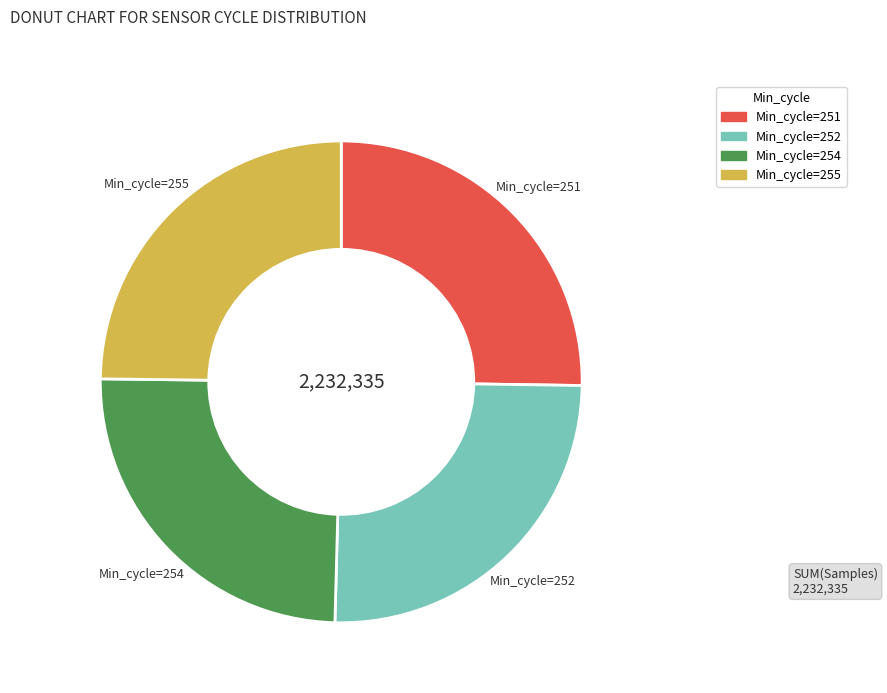

Is Min_cycle=255 the majority of the pie?

No